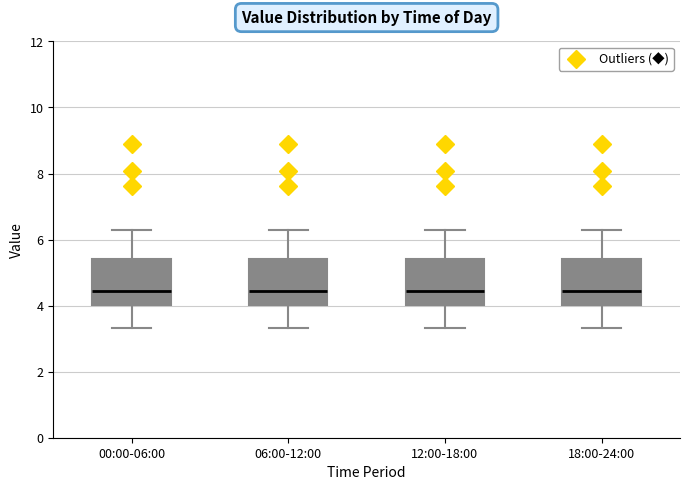

Where is the upper edge of the box for 18:00-24:00 on the y-axis? The values are not printed on the chart, so give them approximately, as read against the axis.

5.4